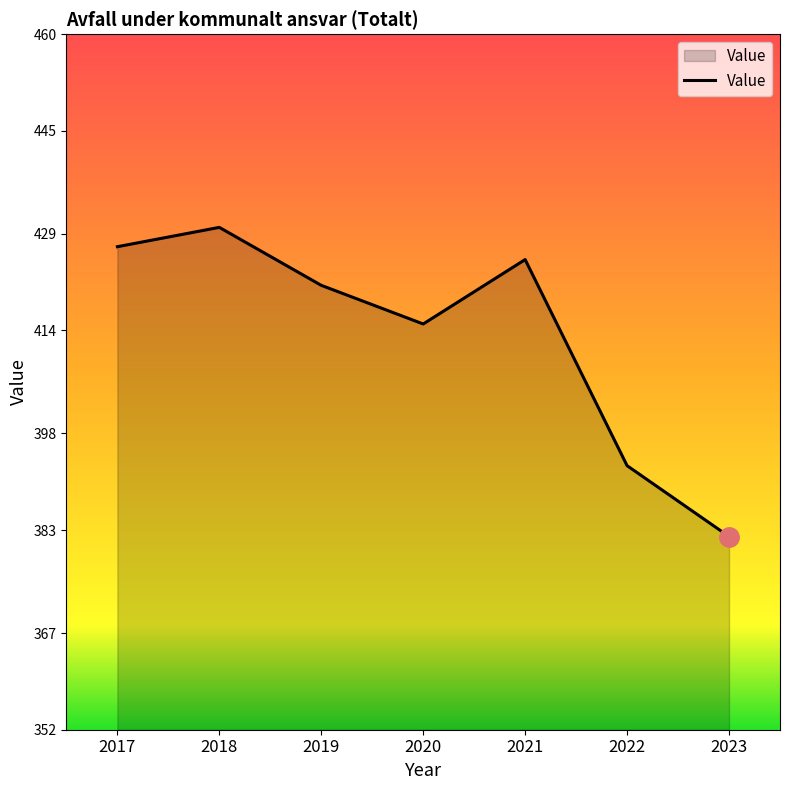

Read the value at 2023, to the nearest 5.

380